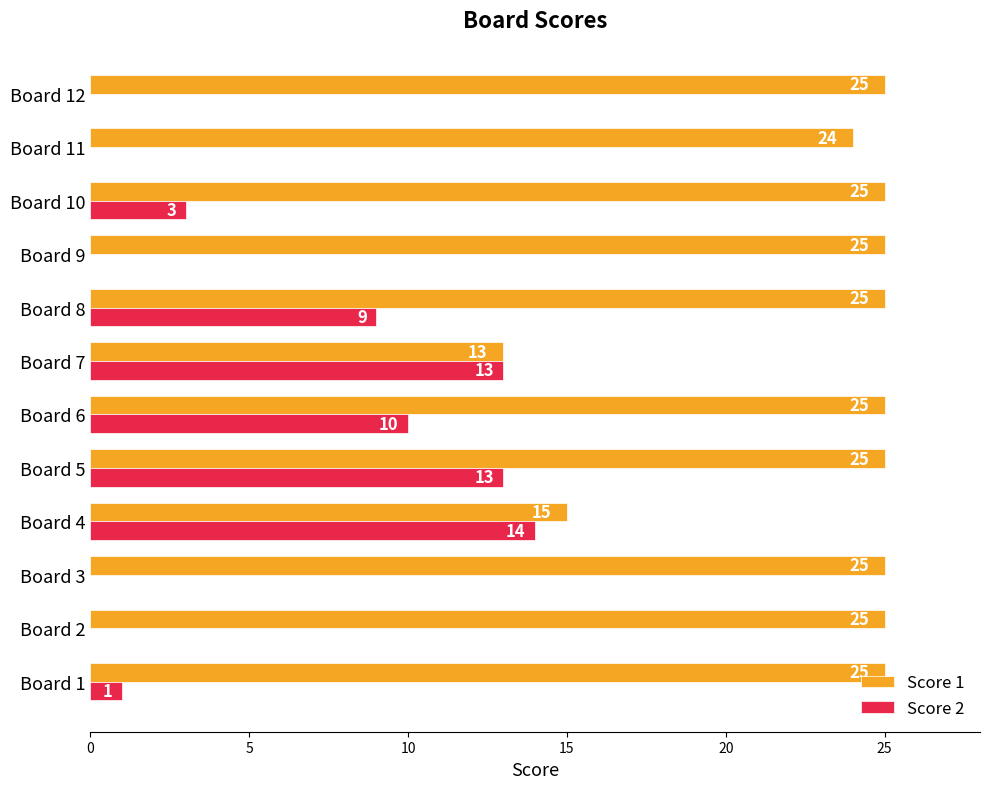

How many values in Score 2 are above zero?

7